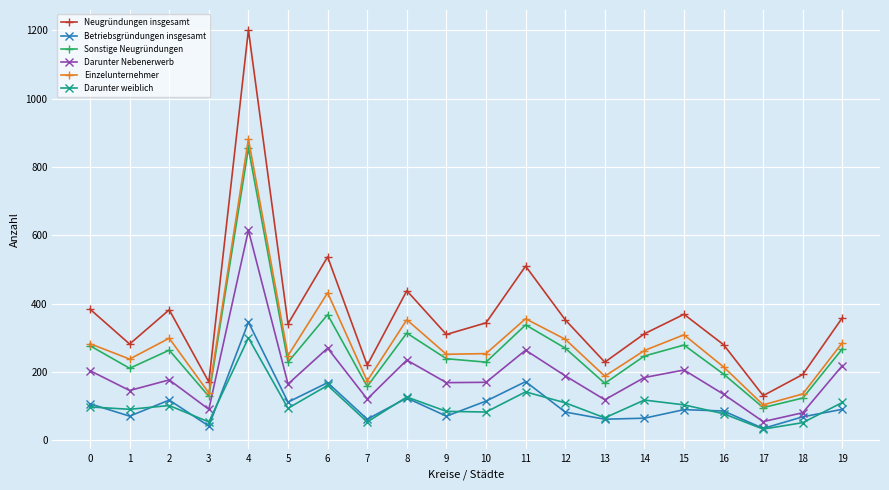

Which series has the largest range (max minus min)?

Neugründungen insgesamt